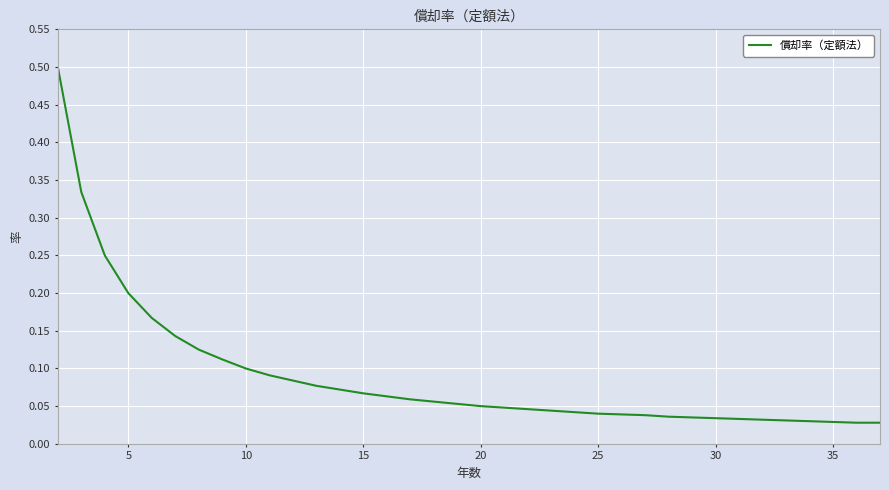

What is the difference between the maximum and minimum values?

0.5